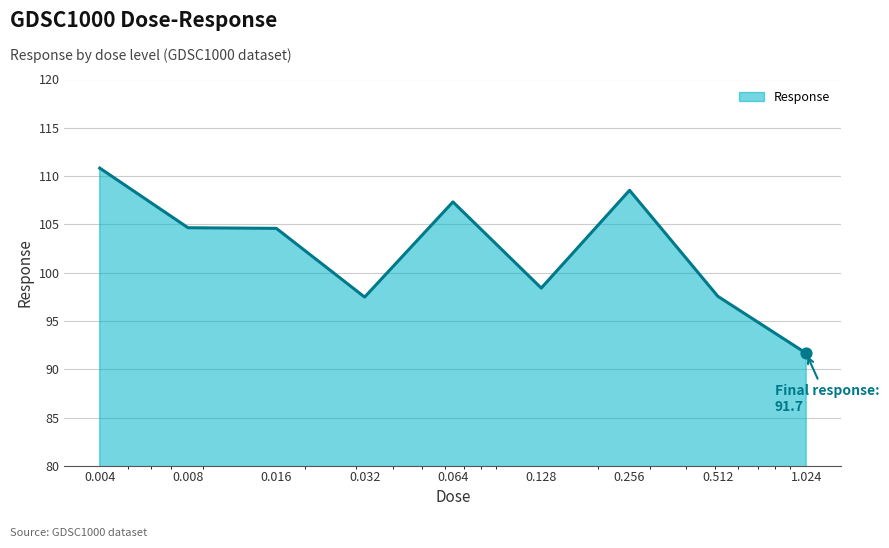

What is the greatest value displayed?

110.8